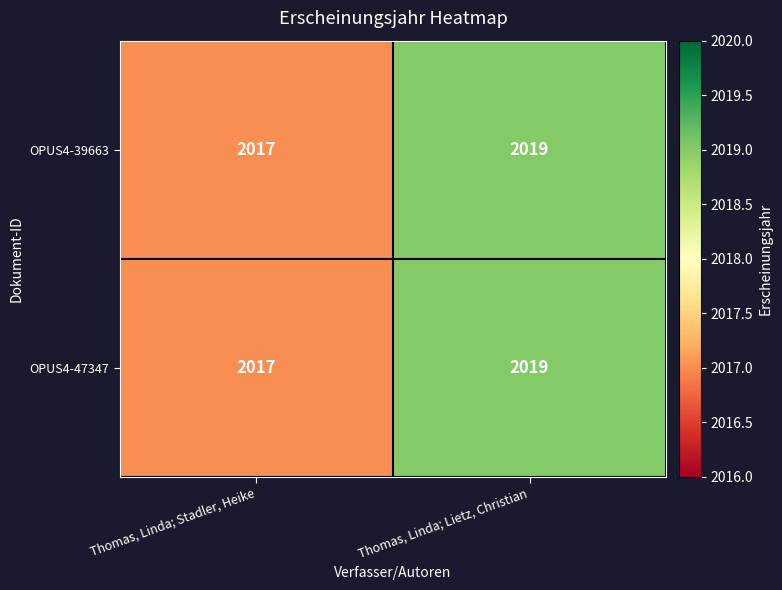

Which label corresponds to the smallest value in the chart?

Thomas, Linda; Stadler, Heike